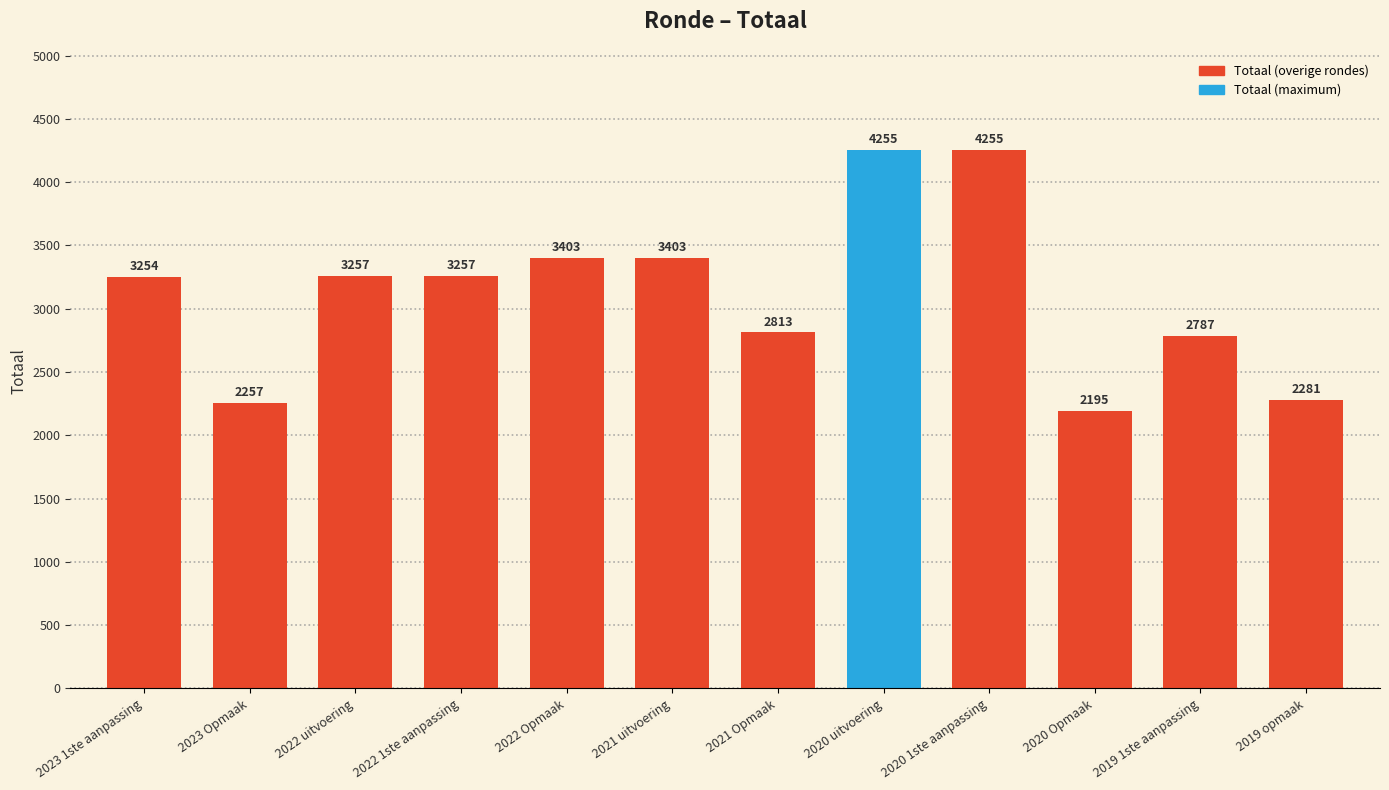

The chart shows a value of 1597 at 2021 Opmaak. True or false?

False